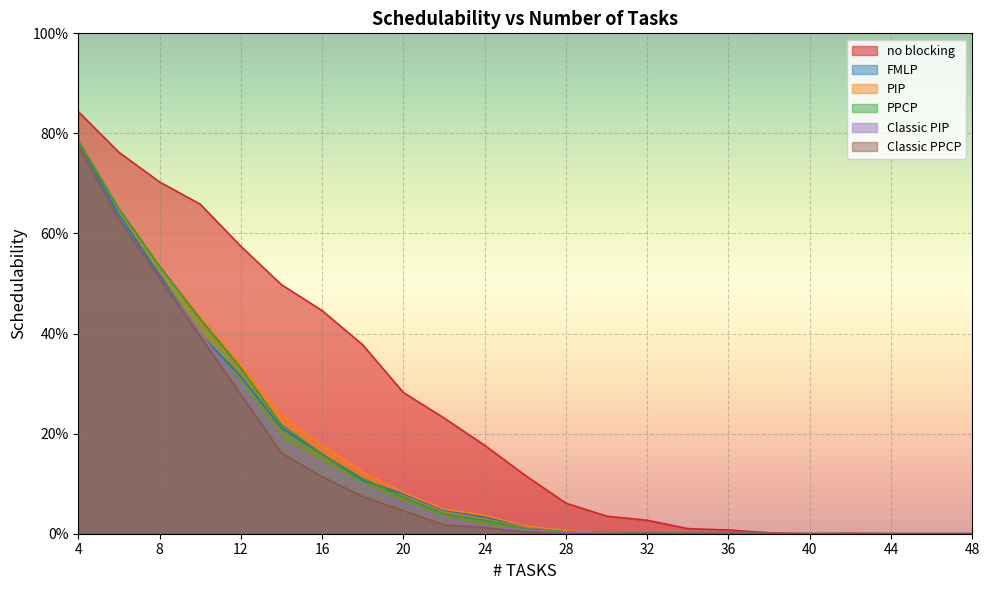

Where is the first local maximum for Classic PIP?

32